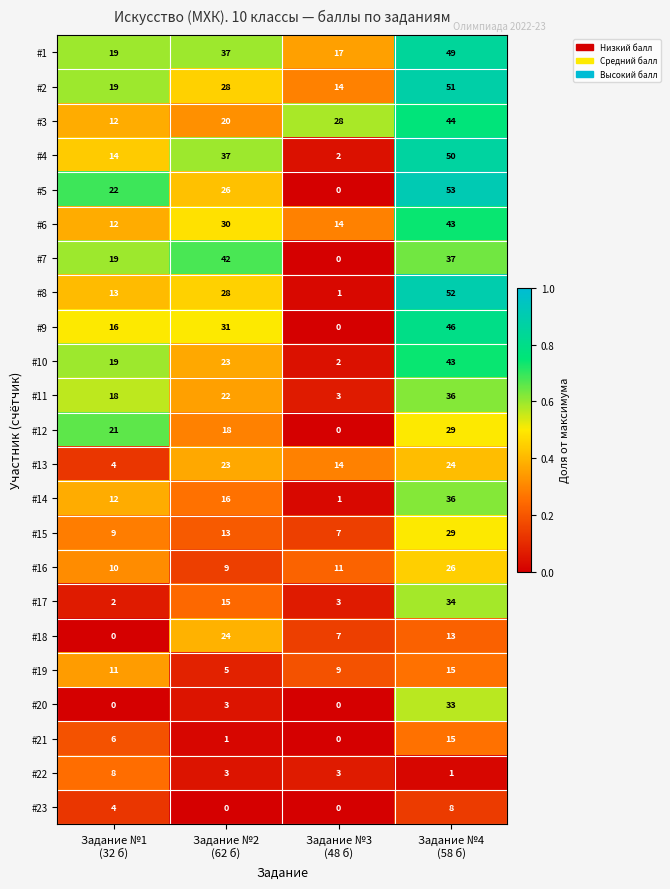

Which series has the widest spread of values?

#5